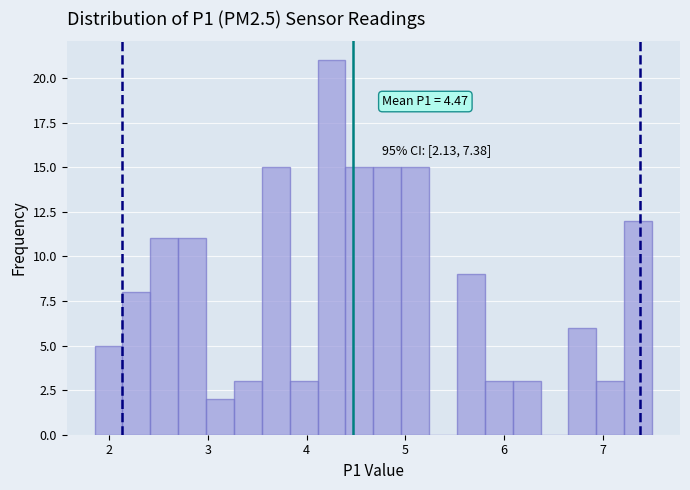

Read against the x-axis, roughly where is the centre of the tallest bar?

4.3